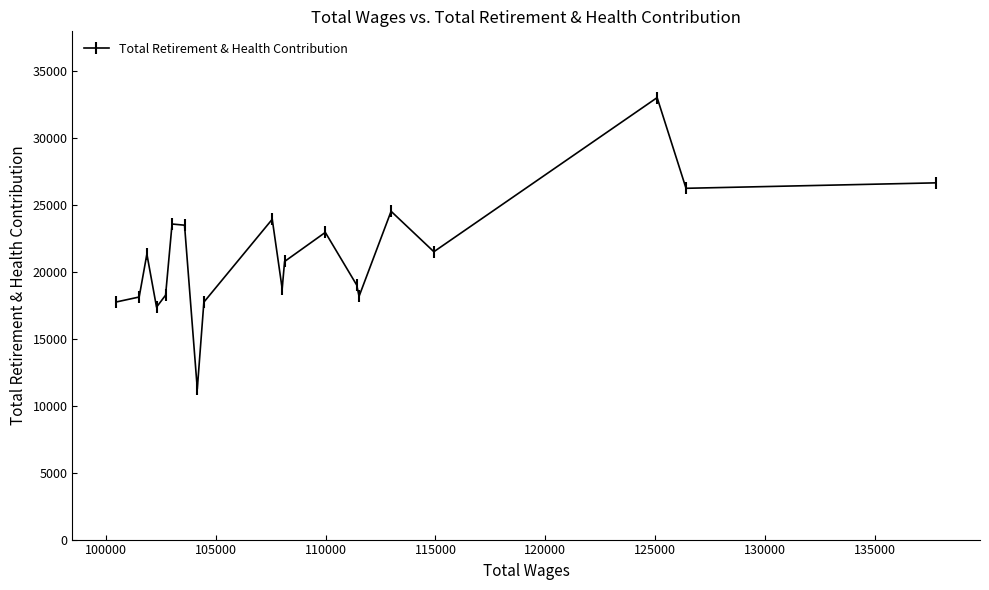

What is the greatest value displayed?

32994